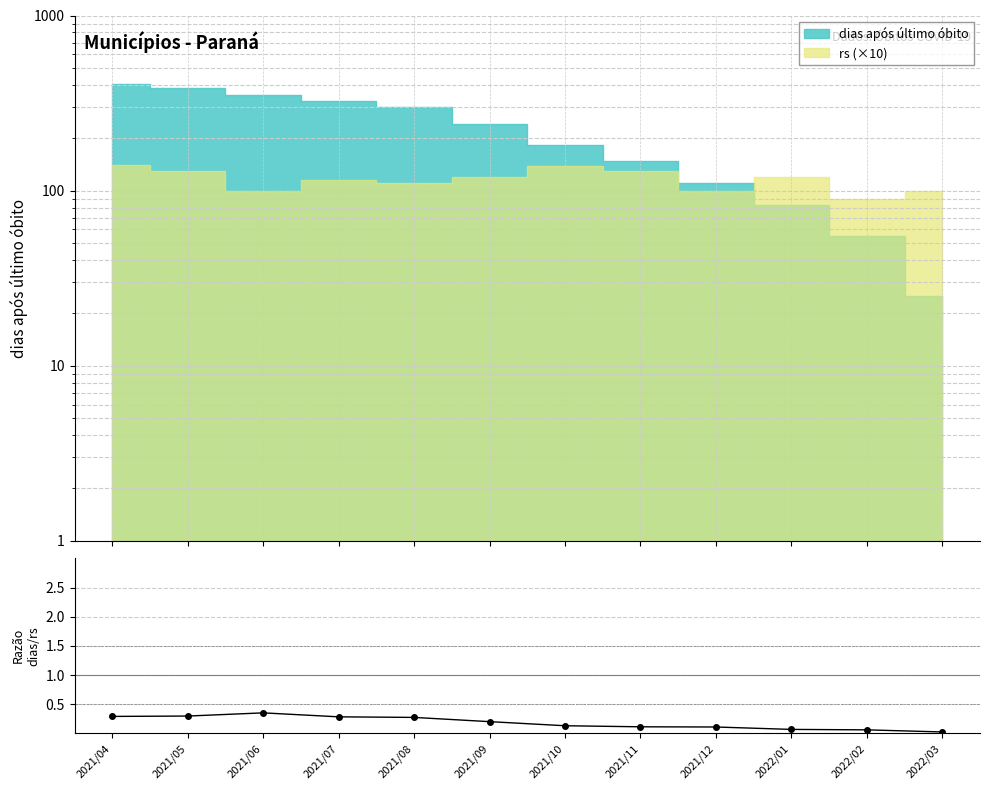

Between 2022/03 and 2021/09, which is larger?

2021/09